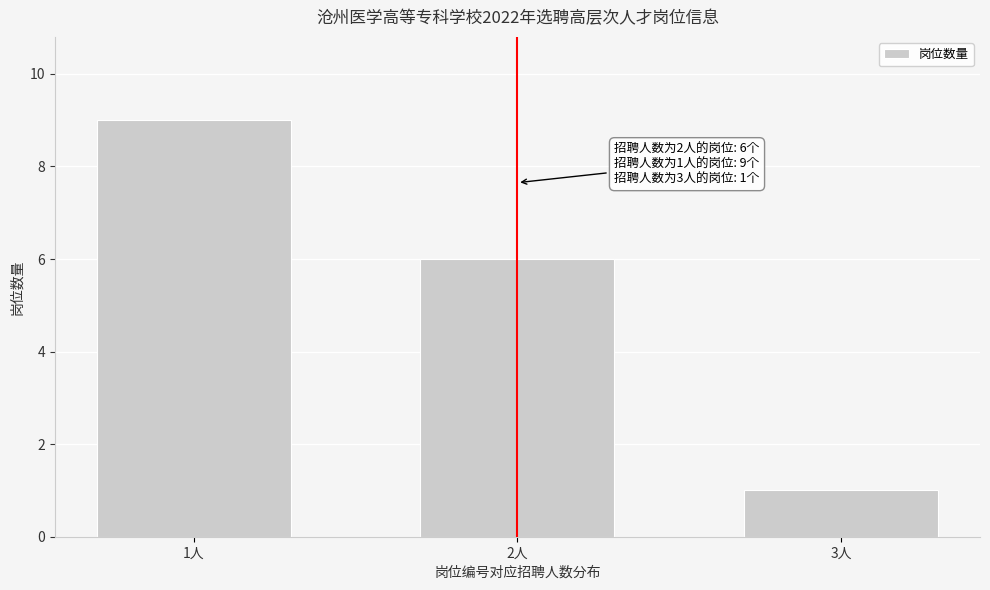

Reading left to right, what are all the values shown in this chart?

1人=9	2人=6	3人=1